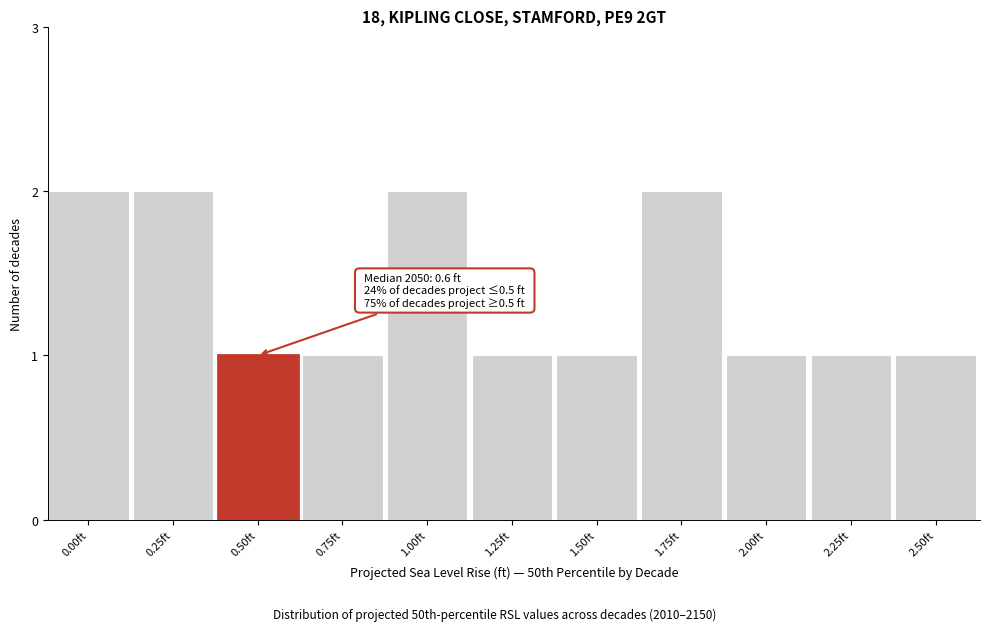

Reading left to right, what are all the values shown in this chart?

0.00ft=2	0.25ft=2	0.50ft=1	0.75ft=1	1.00ft=2	1.25ft=1	1.50ft=1	1.75ft=2	2.00ft=1	2.25ft=1	2.50ft=1